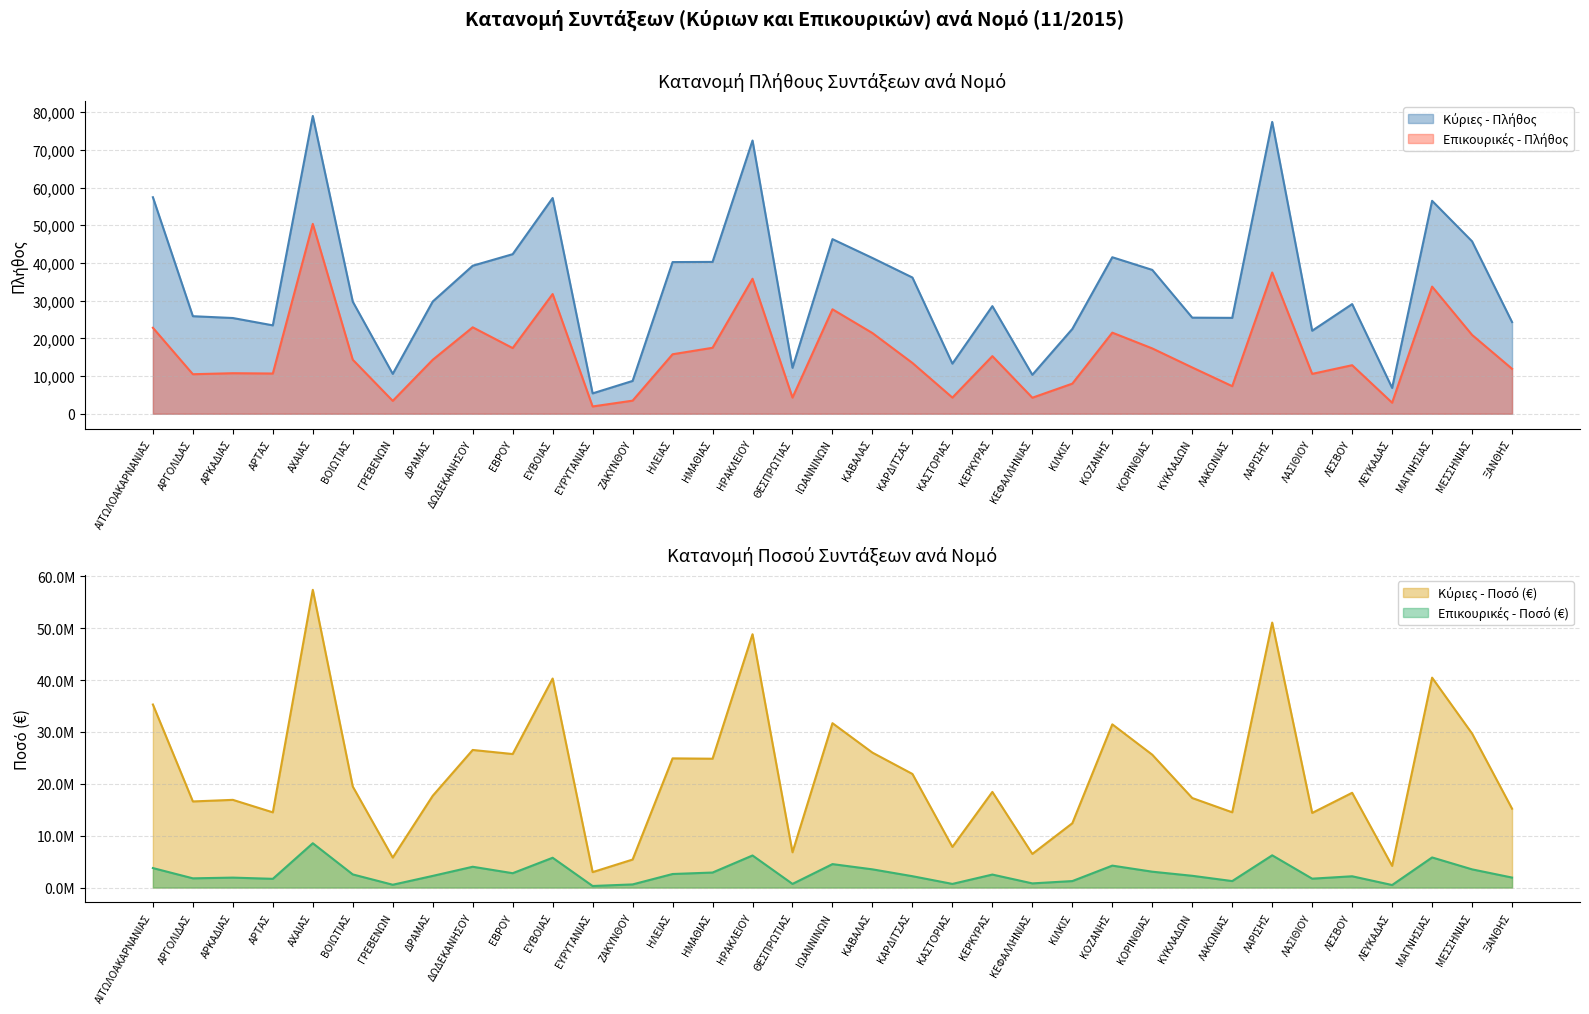

Reading left to right, list all the values displayed in this chart.

Κύριες - Πλήθος: 57435.0	25871.0	25388.0	23445.0	79003.0	29725.0	10569.0	29761.0	39265.0	42328.0	57233.0	5393.0	8696.0	40229.0	40276.0	72481.0	12179.0	46317.0	41316.0	36133.0	13287.0	28542.0	10324.0	22495.0	41516.0	38158.0	25484.0	25430.0	77419.0	22018.0	29089.0	6842.0	56489.0	45733.0	24312.0
Επικουρικές - Πλήθος: 22800.0	10479.0	10743.0	10663.0	50366.0	14326.0	3405.0	14303.0	22926.0	17416.0	31752.0	1921.0	3462.0	15771.0	17491.0	35810.0	4273.0	27705.0	21396.0	13466.0	4277.0	15277.0	4241.0	7976.0	21507.0	17323.0	12266.0	7306.0	37462.0	10568.0	12868.0	2917.0	33724.0	20903.0	11914.0
Κύριες - Ποσό (€): 35278003.8	16599171.8	16905759.0	14498537.4	57382798.8	19468886.2	5780264.9	17689658.2	26519709.4	25735187.2	40287696.4	2978324.6	5399592.9	24899925.1	24834016.1	48823183.7	6802357.6	31680620.1	26004093.3	21896264.9	7839385.4	18435178.7	6486724.1	12398530.9	31460433.7	25603736.6	17257402.9	14507873.6	51067498.7	14384006.8	18266445.8	4177125.2	40454811.6	29682784.6	15199245.6
Επικουρικές - Ποσό (€): 3760904.5	1780368.3	1919597.0	1686225.5	8541993.4	2534601.3	545858.8	2251094.0	4012349.1	2770179.5	5746664.1	305035.9	607867.1	2614348.6	2897824.0	6185173.4	706250.4	4521205.1	3513239.3	2191611.2	705426.0	2507608.2	806438.0	1252736.3	4230174.7	3060265.0	2270403.2	1252931.7	6217692.9	1715372.9	2177626.4	491186.7	5806257.2	3511477.2	1928148.4